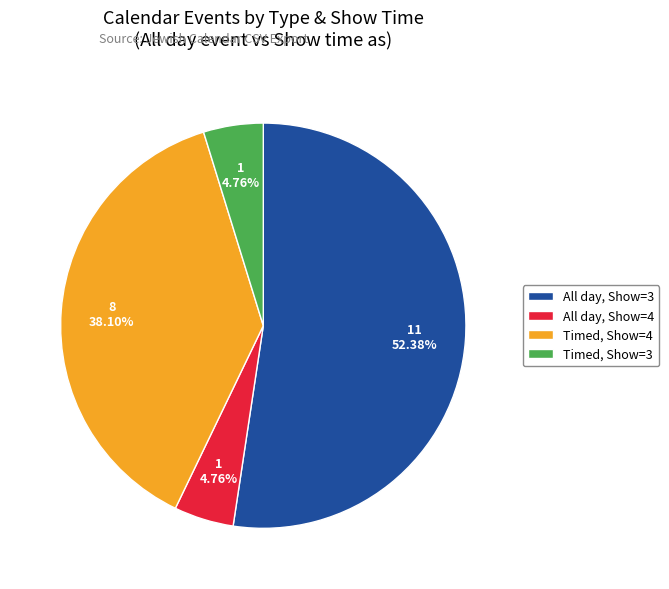

Count the number of slices in the pie.

4